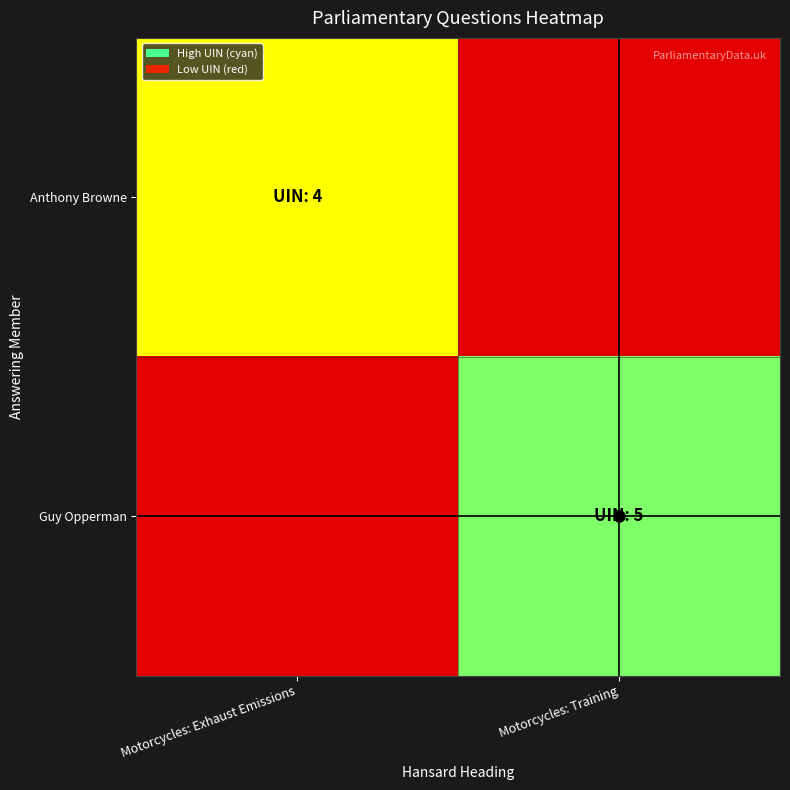

At Motorcycles: Exhaust Emissions, list the series in order from largest to smallest.

Anthony Browne, Guy Opperman